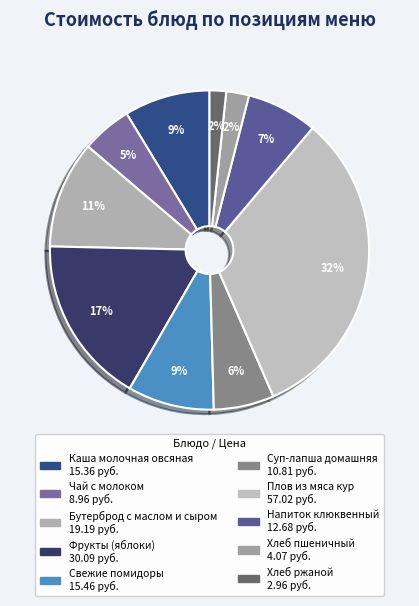

Combined, do Бутерброд с маслом и сыром and Свежие помидоры account for over 50%?

No